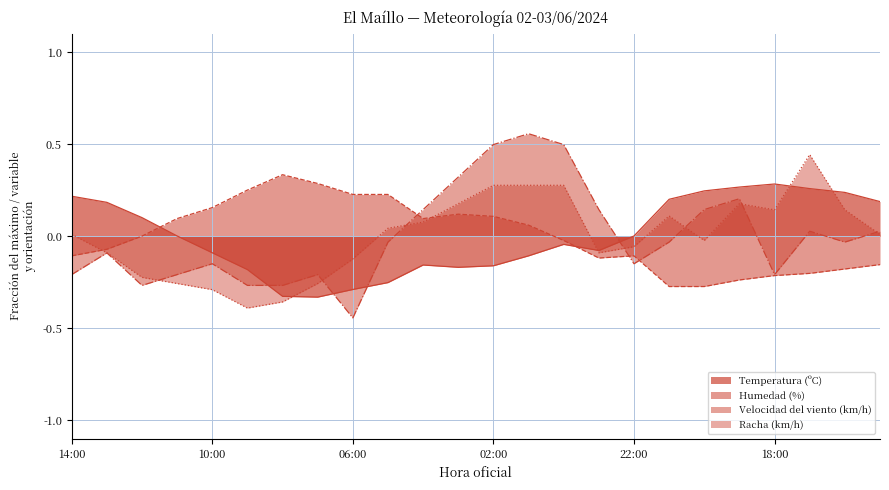

At how many categories does at least one series exceed 0?

24